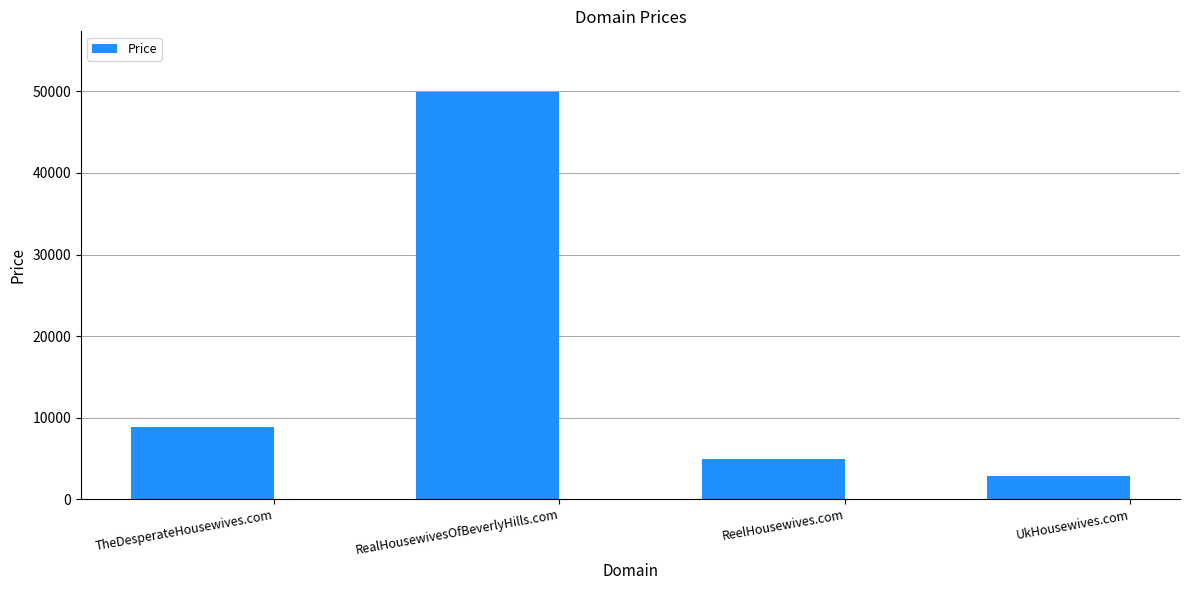

Are the bars grouped side by side (vs. stacked)?

No